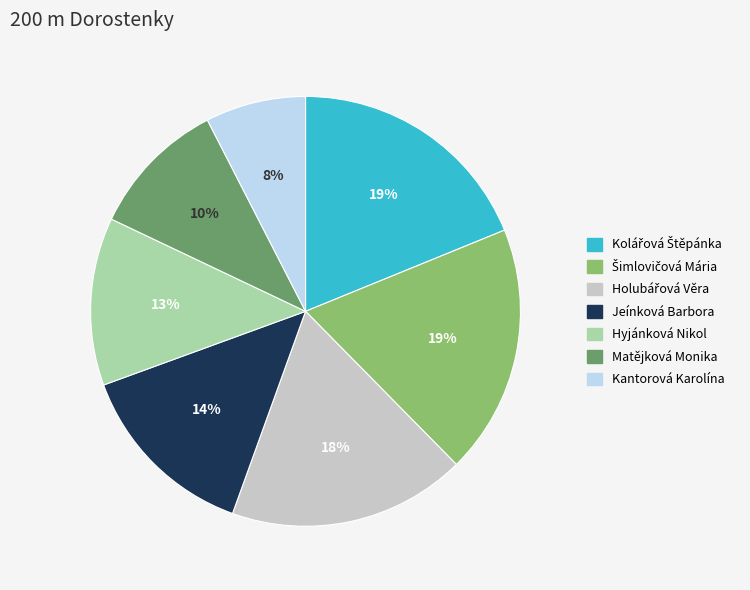

Does Hyjánková Nikol account for over 50% of the chart?

No